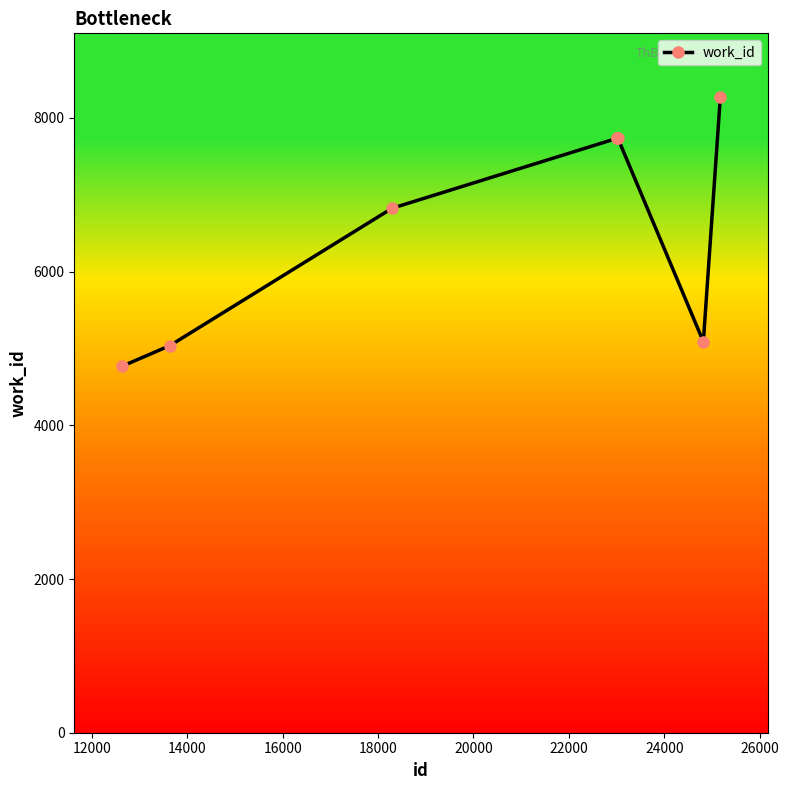

How many lines are shown in the chart?

1